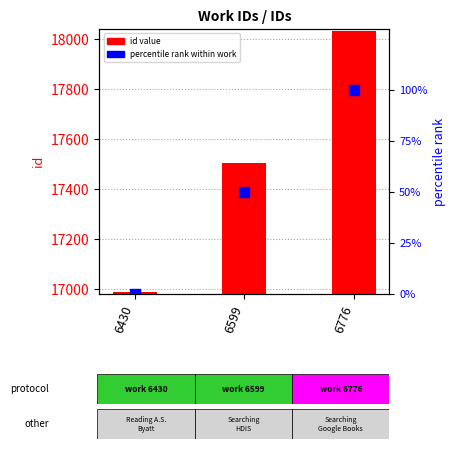

Rank the series by their average value, from lowest to highest.

percentile rank, id value